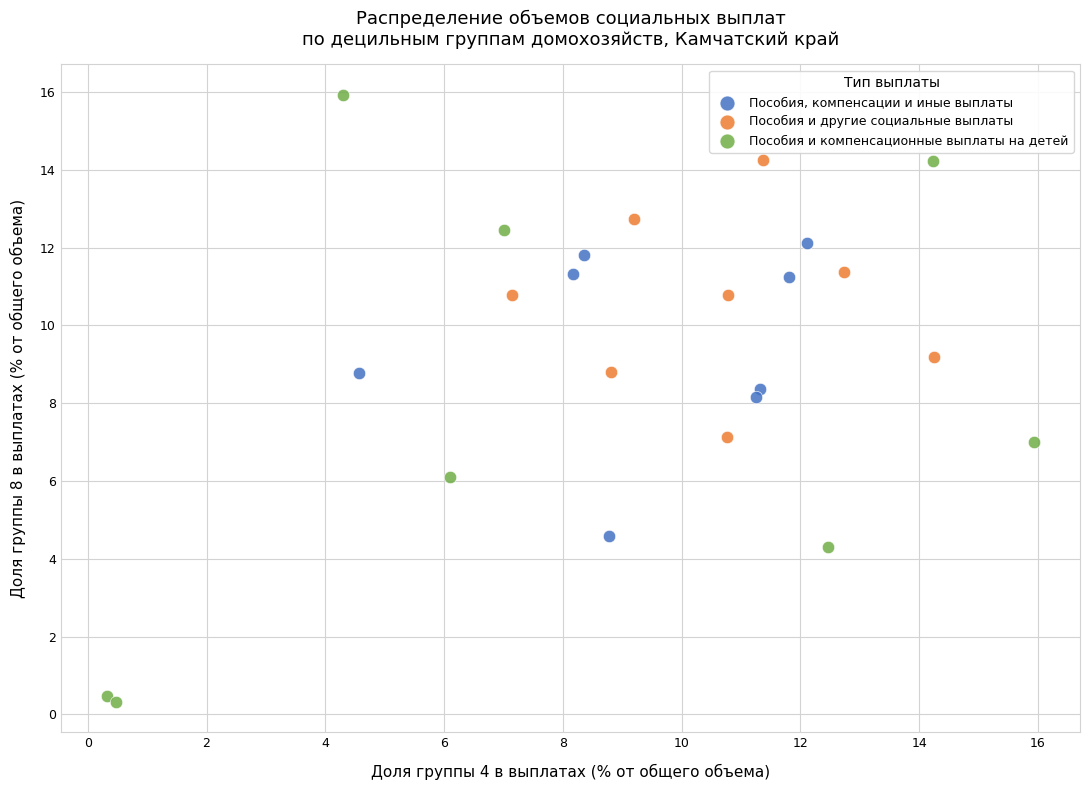

Which series contains the lowest Y value?

Пособия и компенсационные выплаты на детей